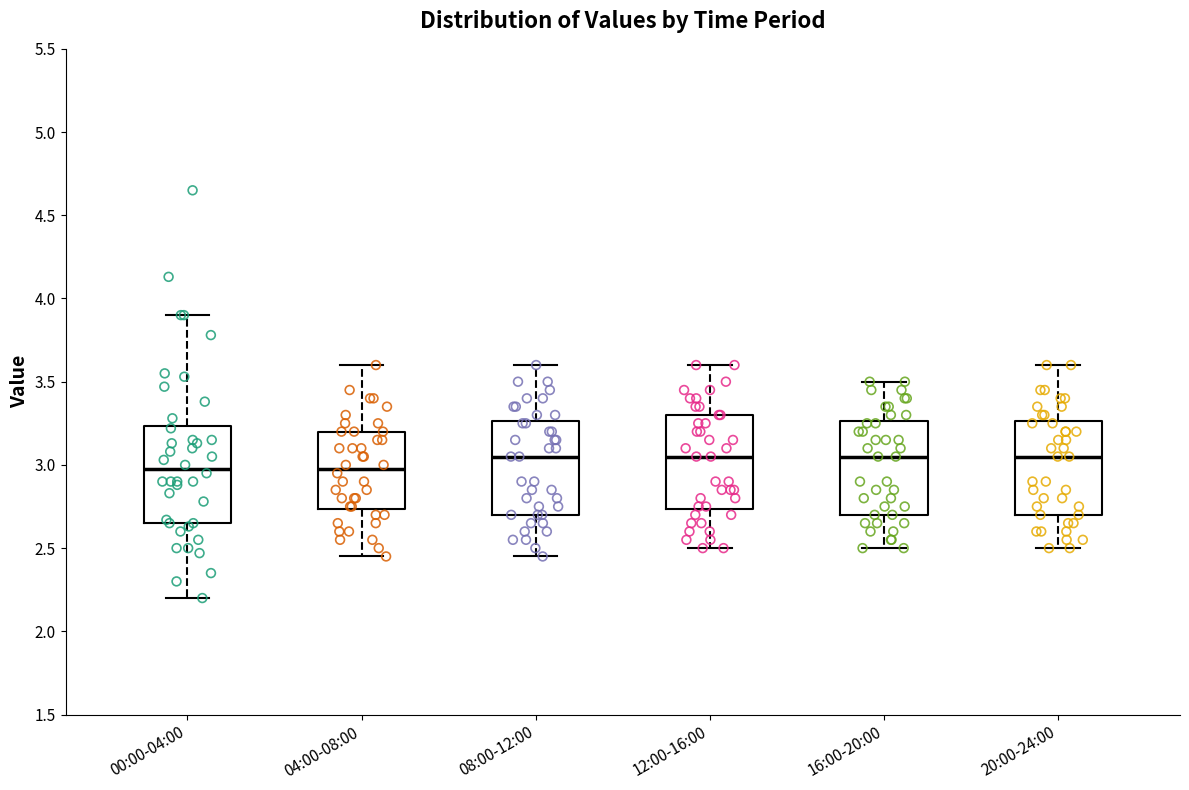

Reading left to right, read every box against the y-axis: the position of its median line, the range the box covers, and the ends of its whiskers. The values are not printed on the chart, so give them approximately, as read against the axis.

00:00-04:00: median 3.00, box 2.65 to 3.25, whiskers 2.20 to 3.90
04:00-08:00: median 3.00, box 2.75 to 3.20, whiskers 2.45 to 3.60
08:00-12:00: median 3.05, box 2.70 to 3.25, whiskers 2.45 to 3.60
12:00-16:00: median 3.05, box 2.75 to 3.30, whiskers 2.50 to 3.60
16:00-20:00: median 3.05, box 2.70 to 3.25, whiskers 2.50 to 3.50
20:00-24:00: median 3.05, box 2.70 to 3.25, whiskers 2.50 to 3.60